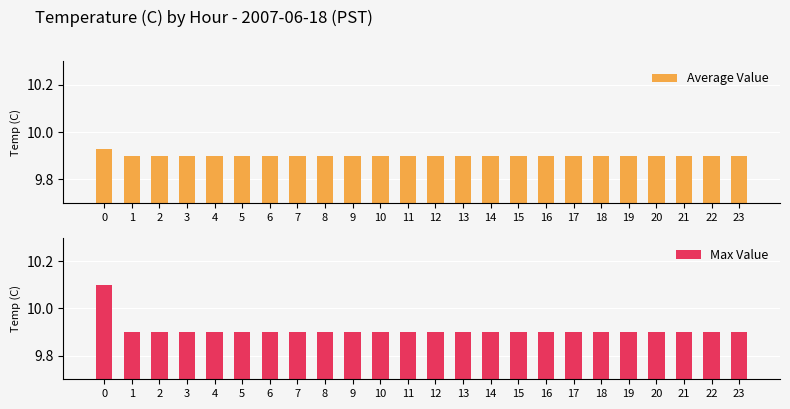

List the labels in order of Average Value value, largest first.

0, 1, 2, 3, 4, 5, 6, 7, 8, 9, 10, 11, 12, 13, 14, 15, 16, 17, 18, 19, 20, 21, 22, 23